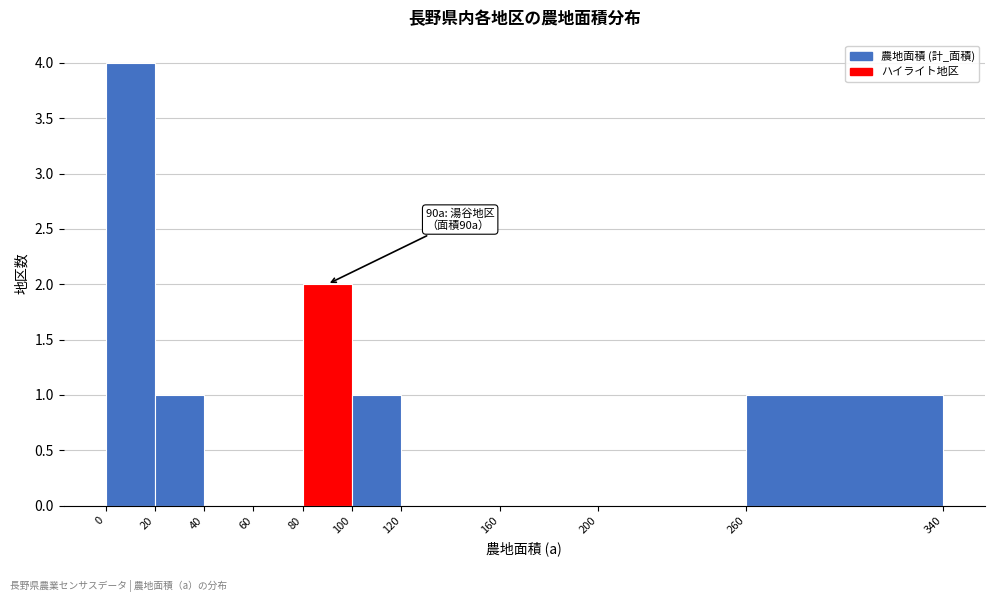

Which range on the x-axis has the tallest bar?

0 to 20